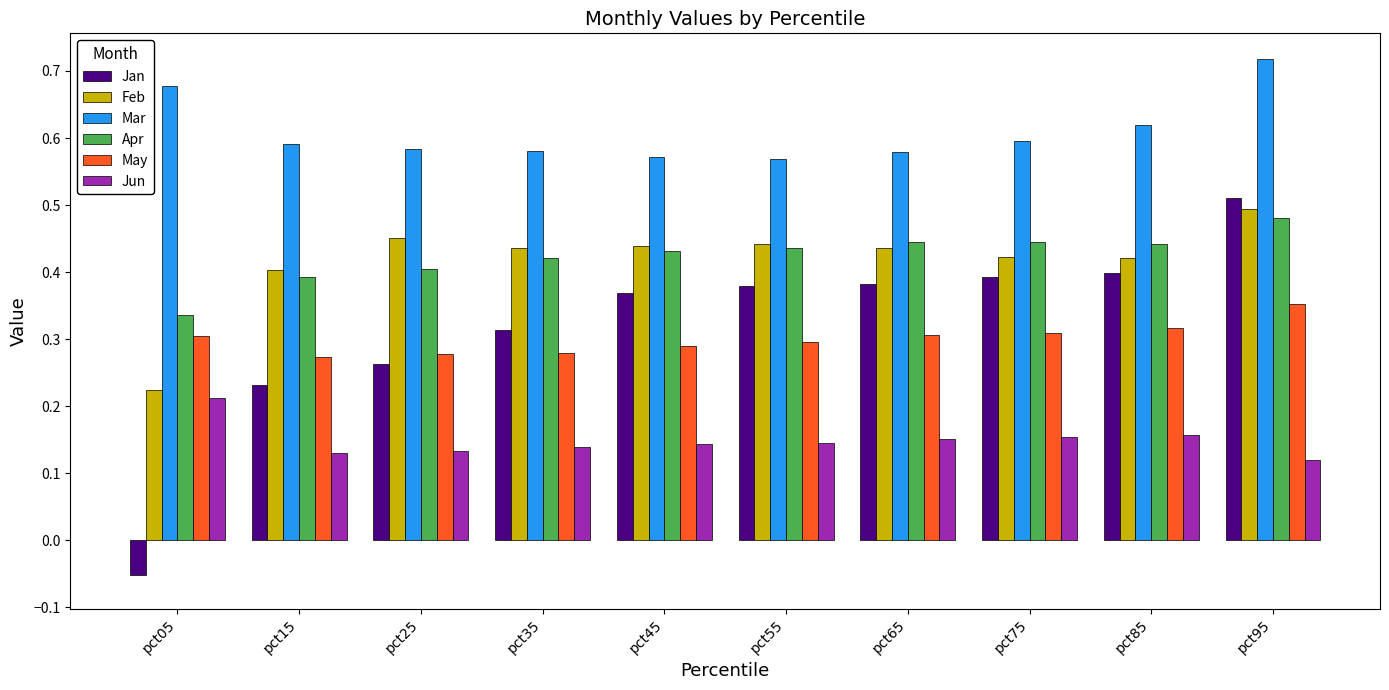

At which category does the chart reach its minimum across all series?

pct05